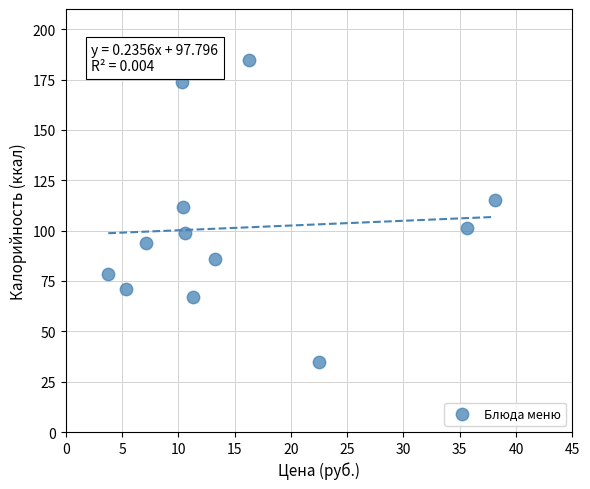

What Y value in the scatter plot is closest to 109?

111.9